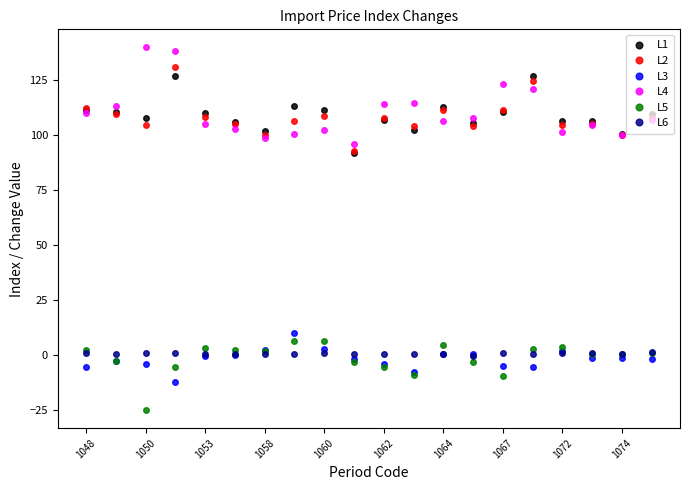

Which series has the largest range (max minus min)?

L4